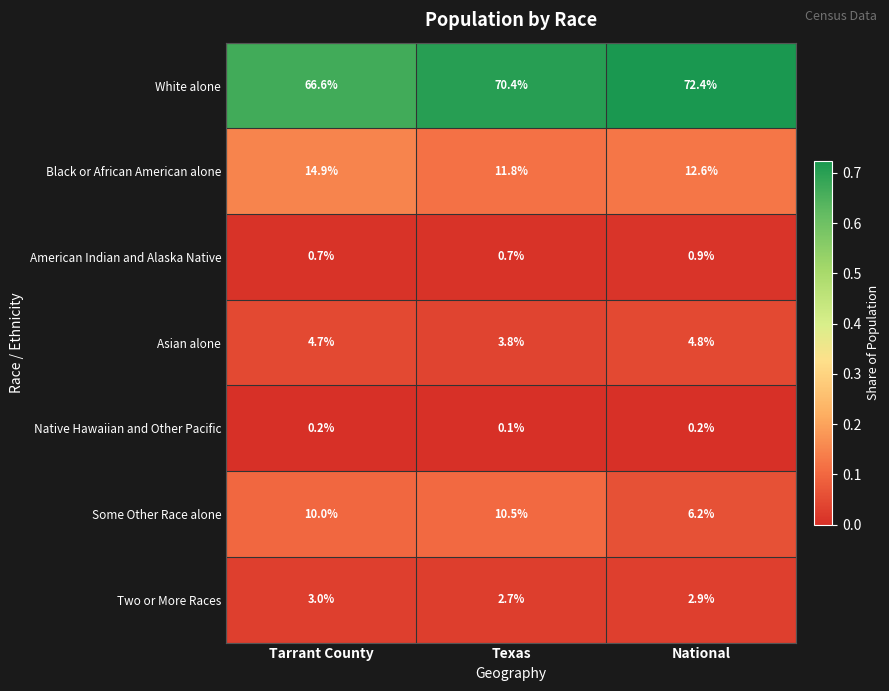

At which category does the chart reach its peak across all series?

National